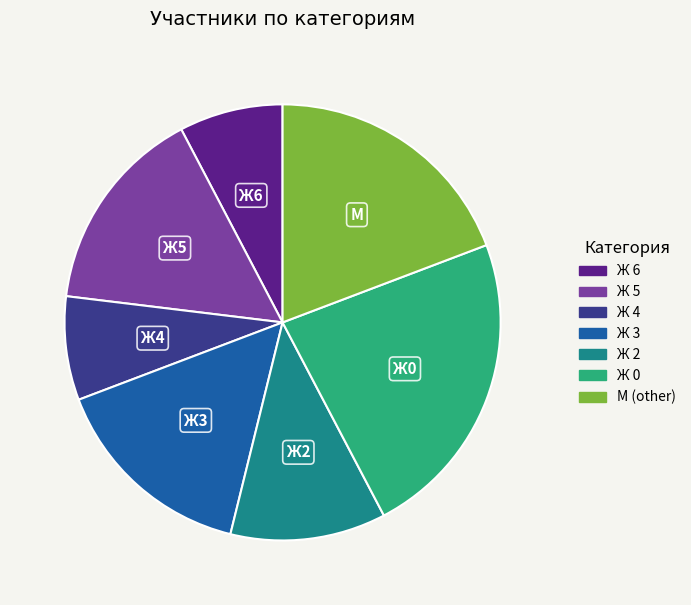

Which category has the biggest portion of the pie?

Ж 0